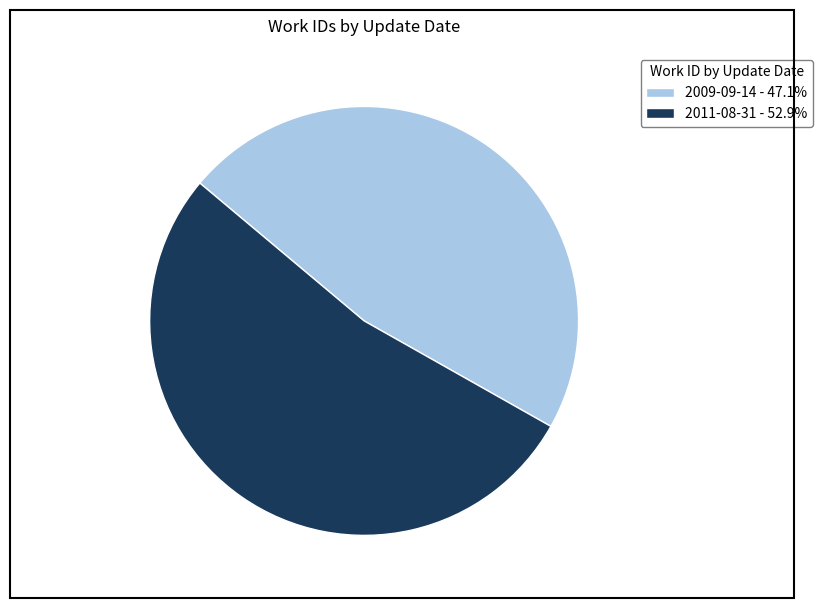

Do 2009-09-14 - 47.1% and 2011-08-31 - 52.9% together represent more than half of the pie?

Yes